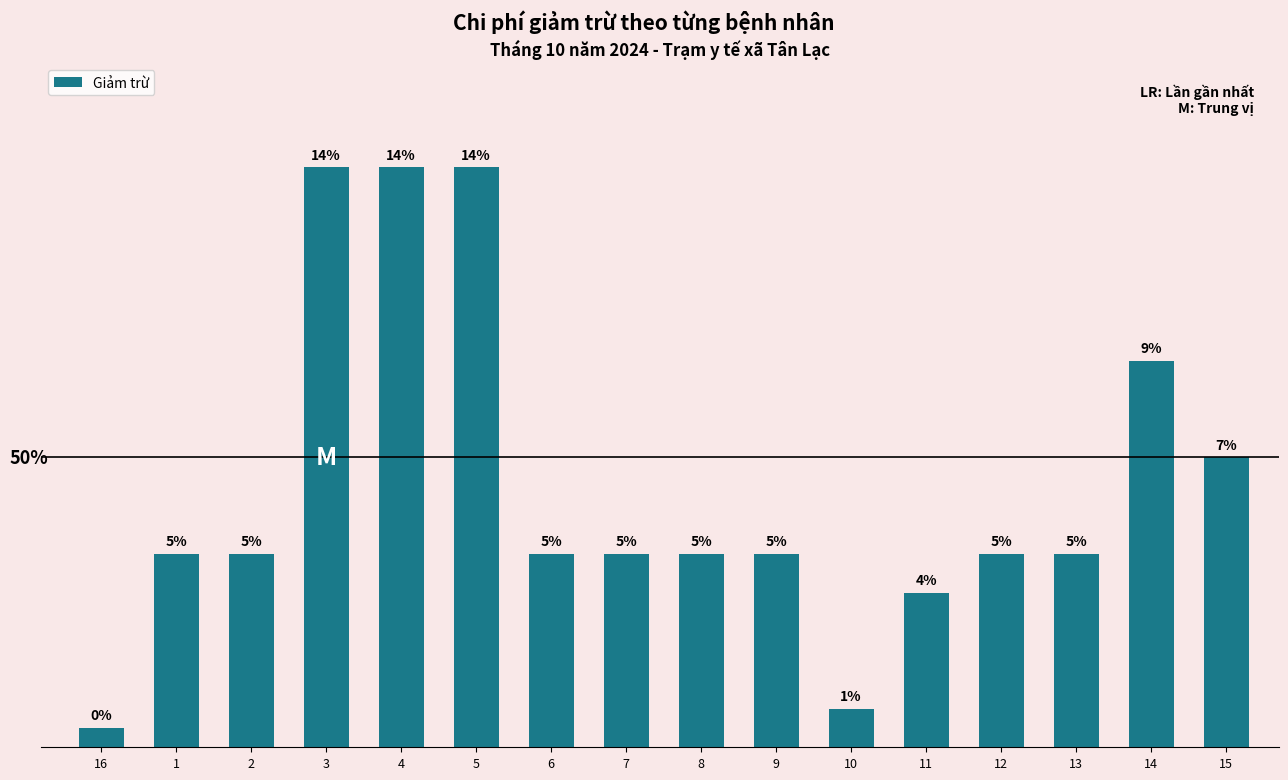

Which category has the highest value across all series?

3